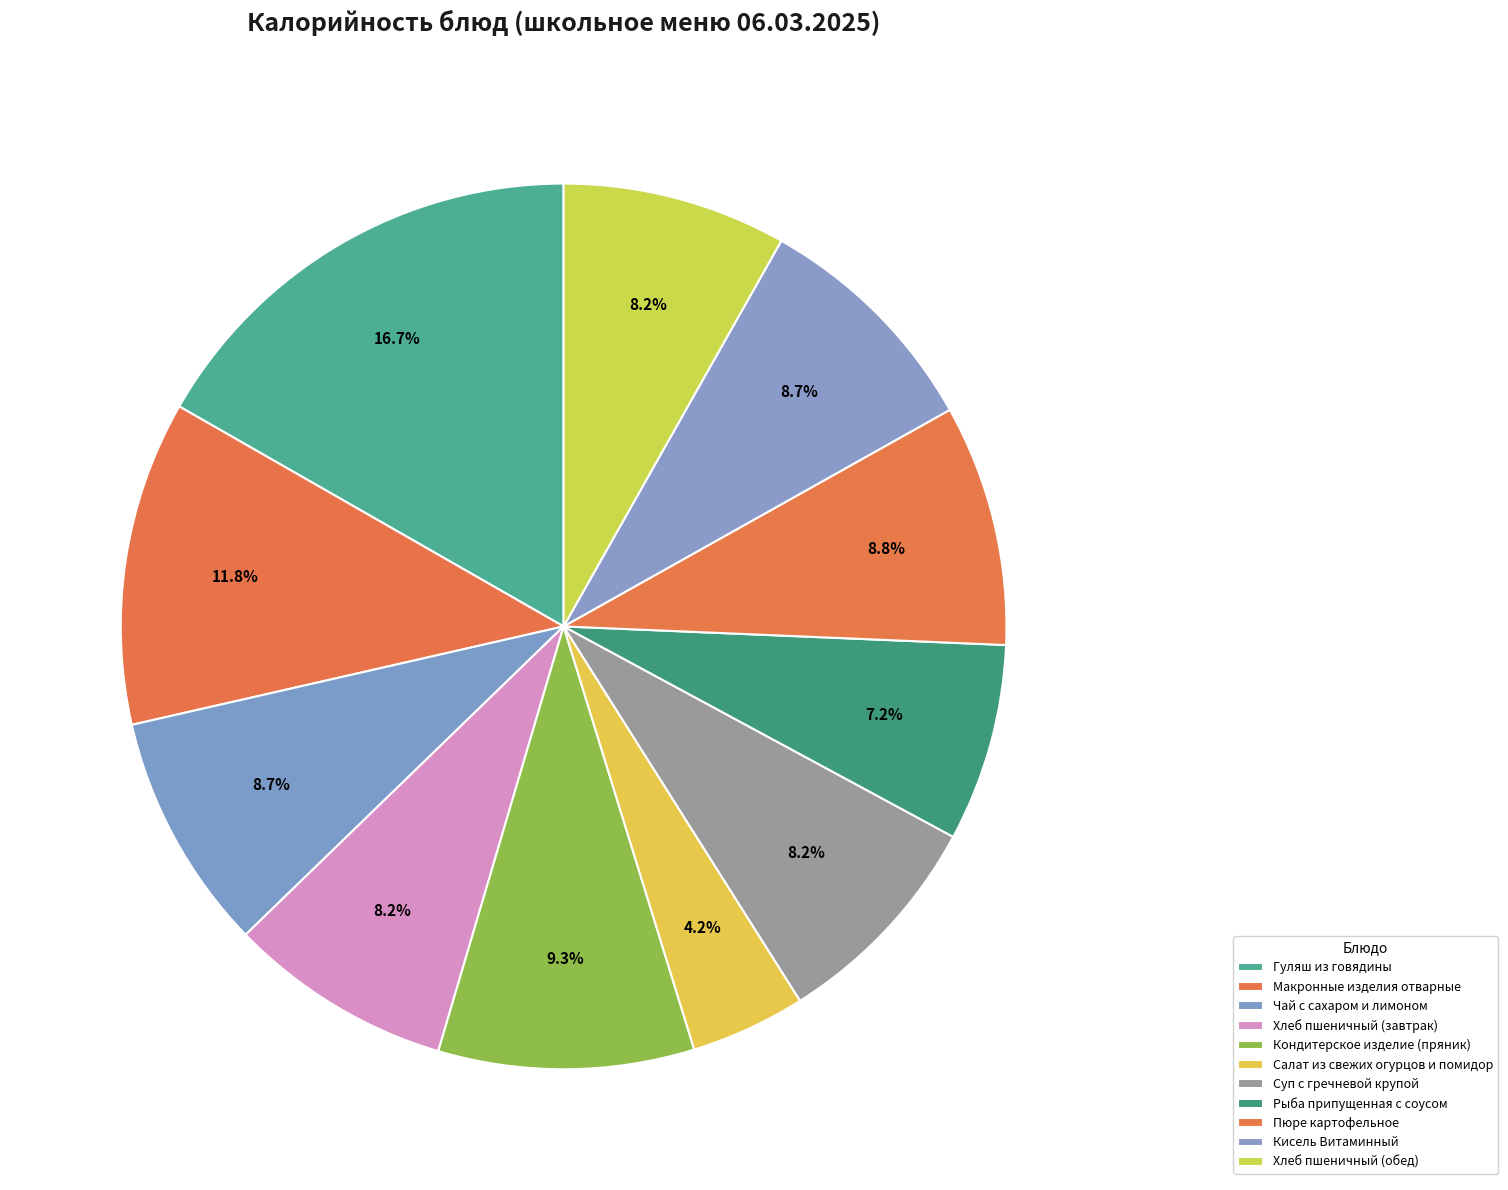

What percentage is the Пюре картофельное slice, to the nearest percent?

9%